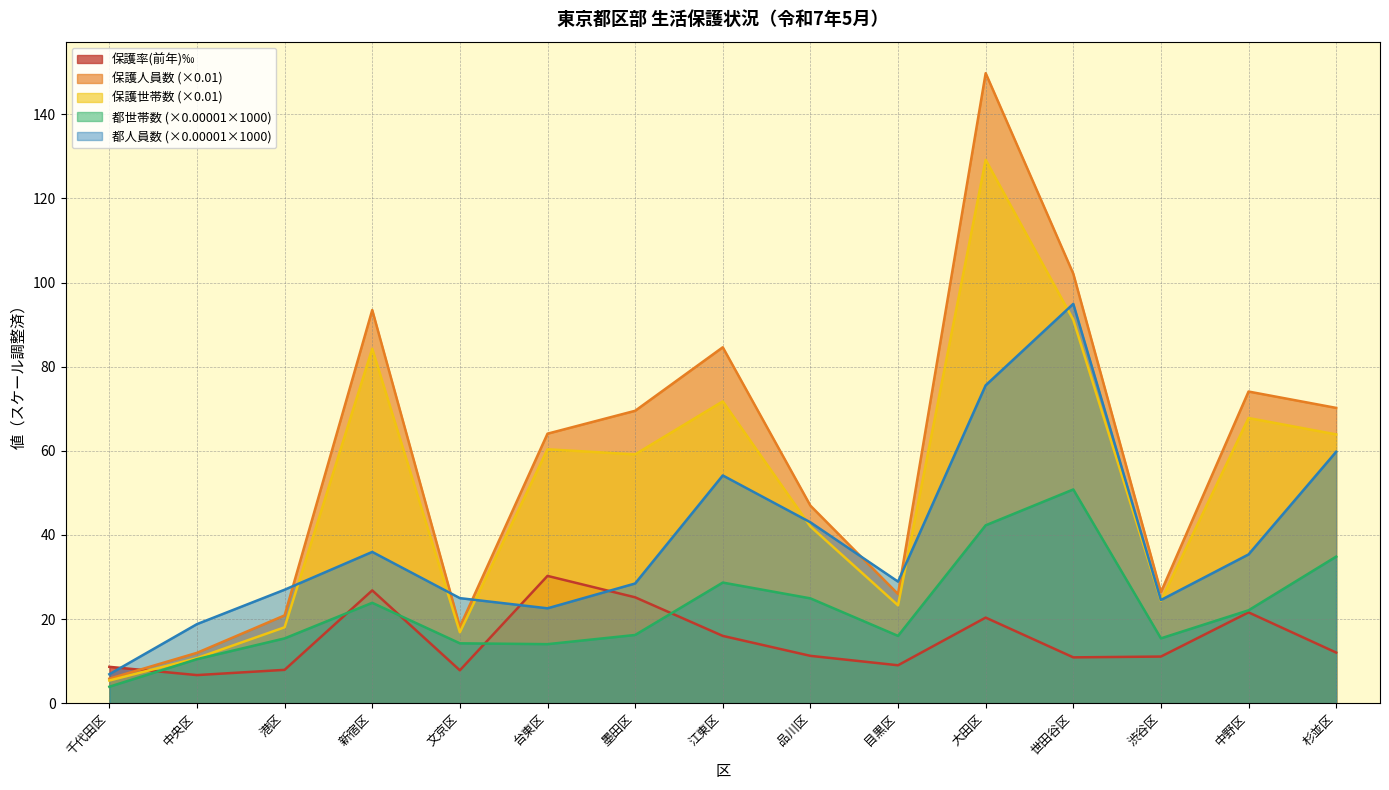

What value does the 保護率(前年) series have at 墨田区?

25.2